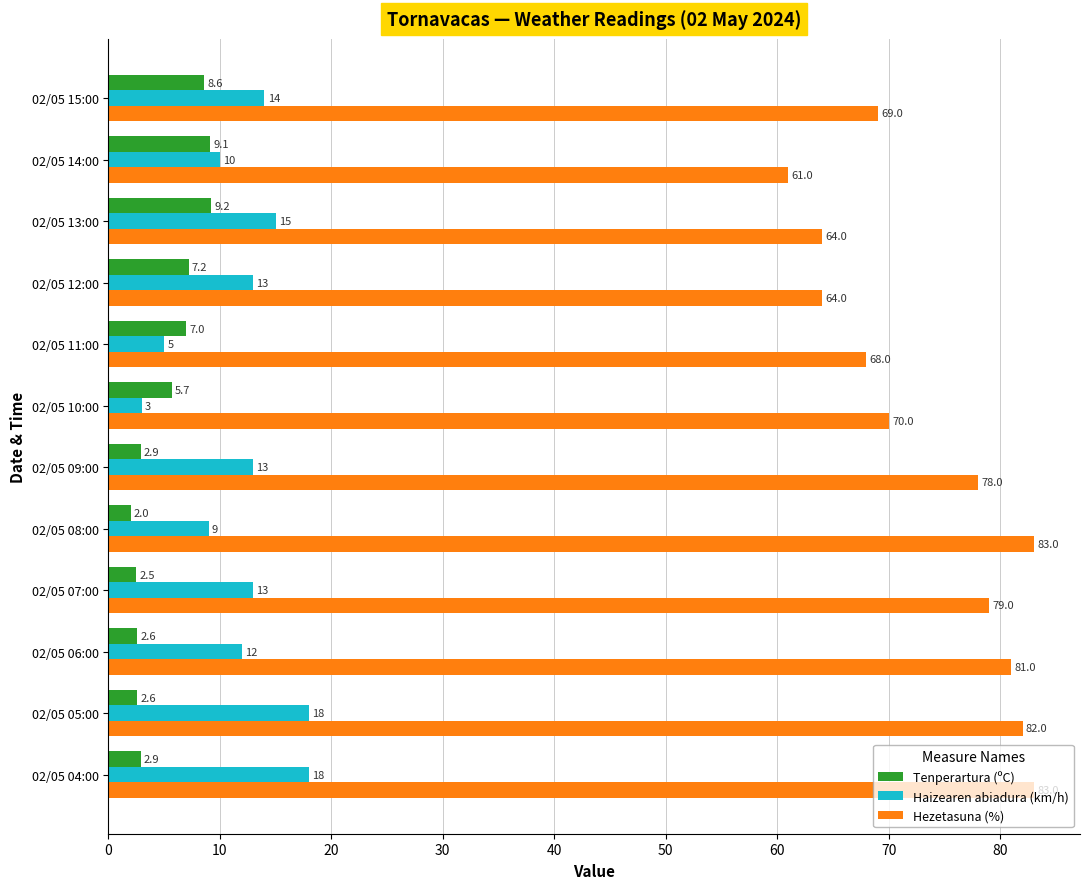

Which series changed the most between 02/05 14:00 and 02/05 08:00?

Hezetasuna (%)